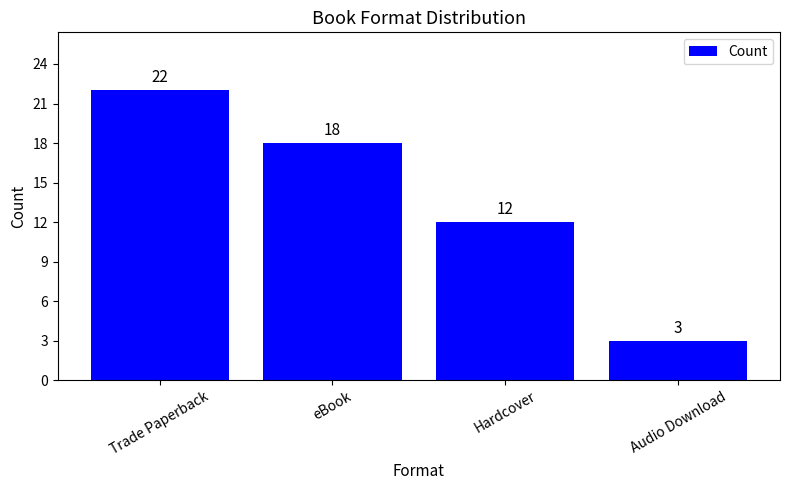

What is the label of the 1st bar from the left?

Trade Paperback